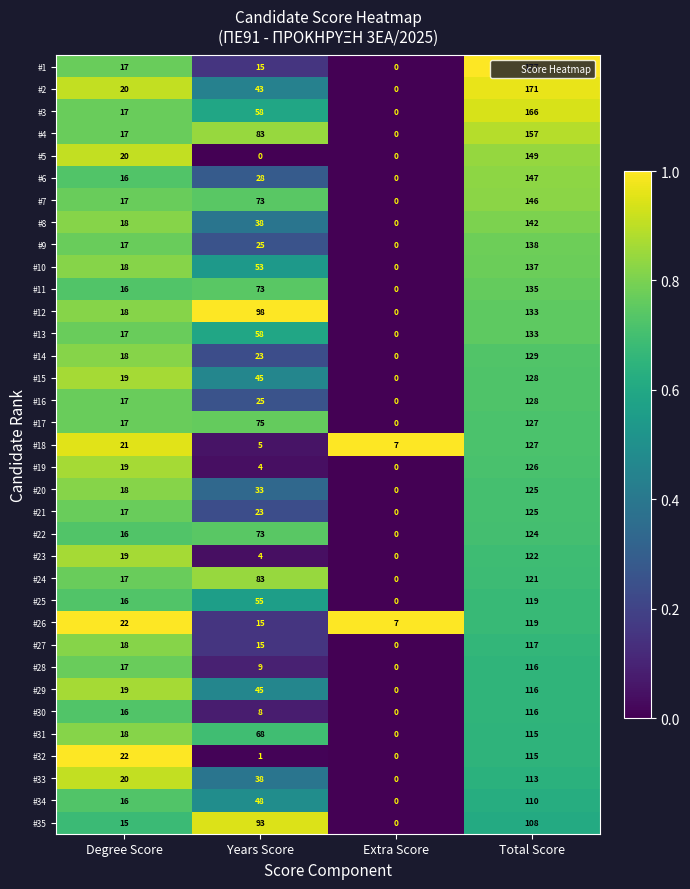

What is the difference between the highest and lowest values at Total Score?

69